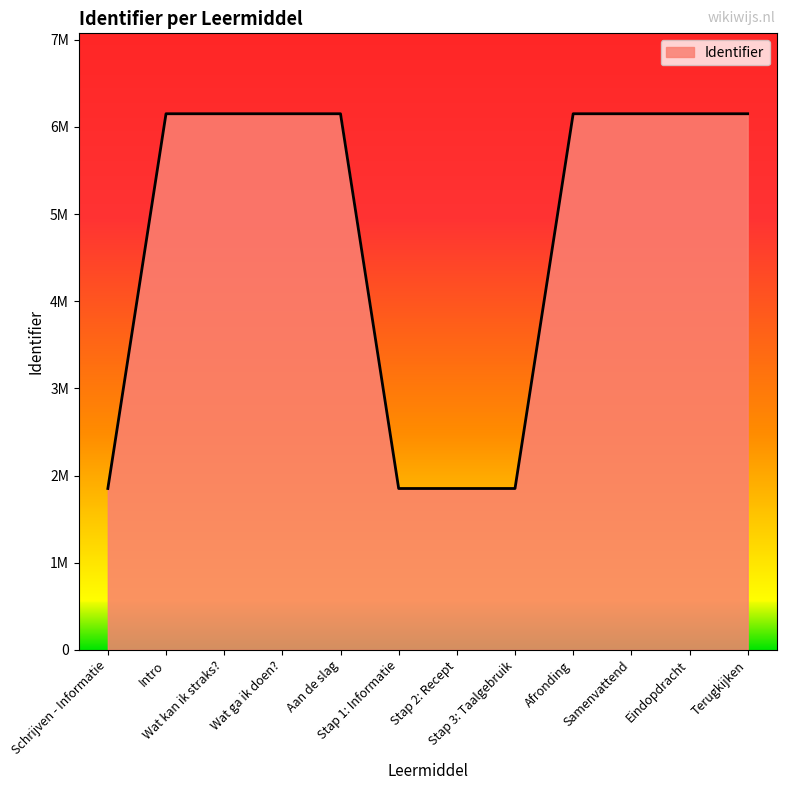

What is the difference between the maximum and minimum values?

4299702